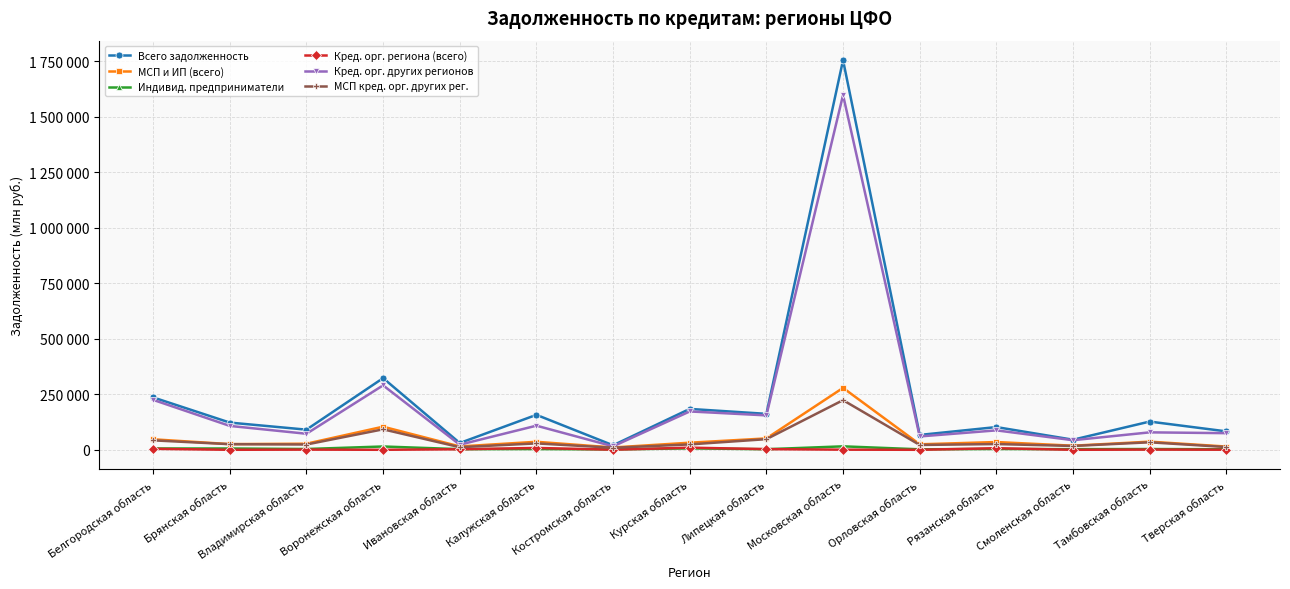

List the labels in order of Всего задолженность value, smallest first.

Костромская область, Ивановская область, Смоленская область, Орловская область, Тверская область, Владимирская область, Рязанская область, Брянская область, Тамбовская область, Калужская область, Липецкая область, Курская область, Белгородская область, Воронежская область, Московская область